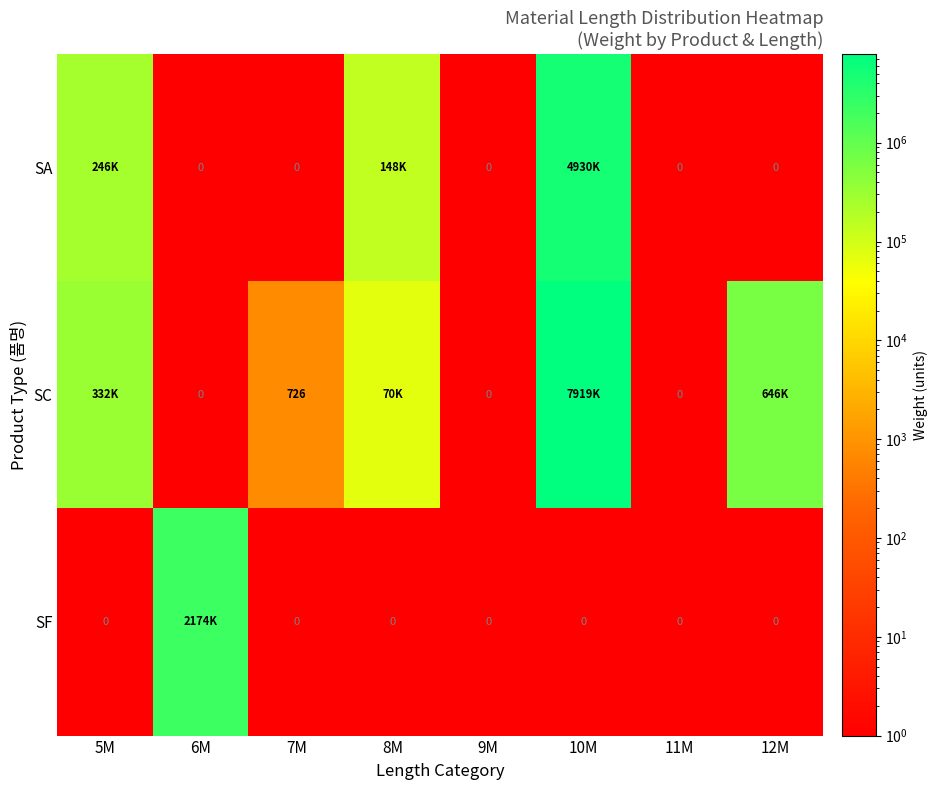

What is the total value across all series at 7M?

726